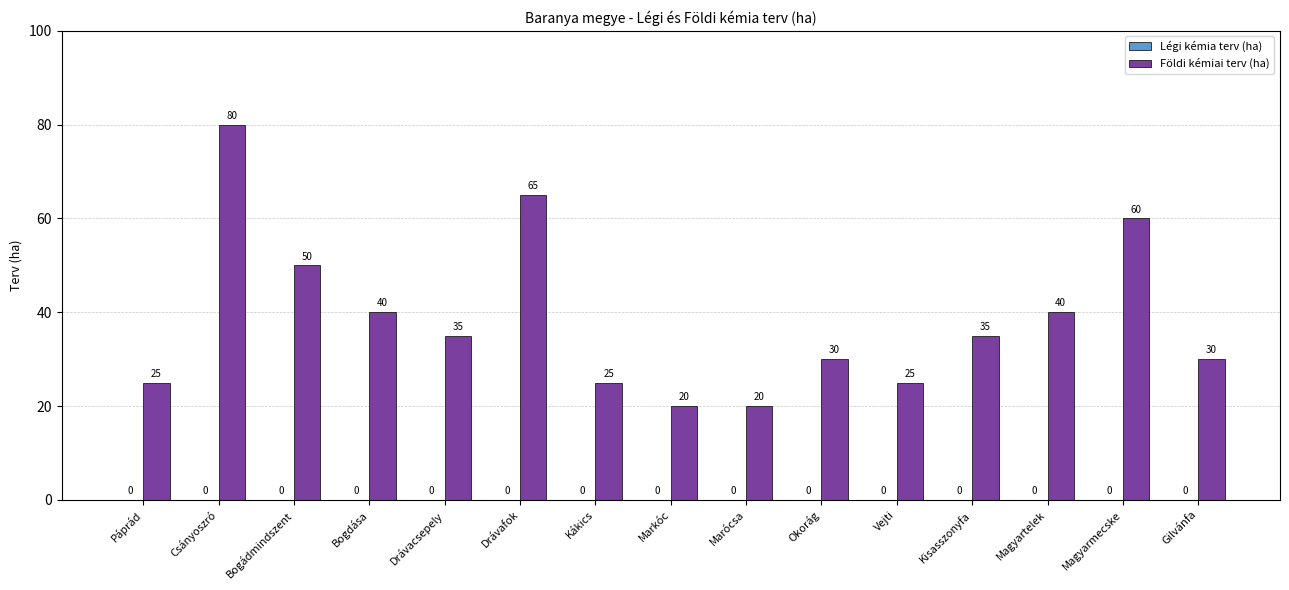

Is it true that the value at Gilvánfa is 30?

True